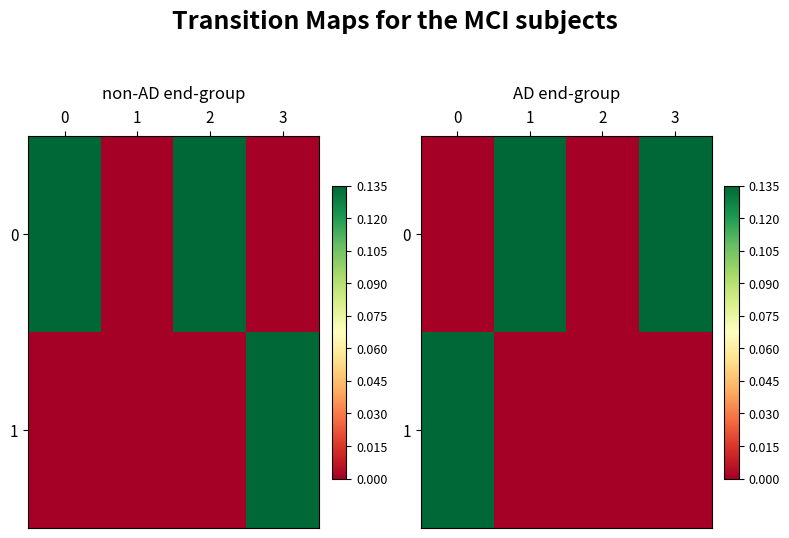

Rank the series by their average value, from lowest to highest.

1, 0